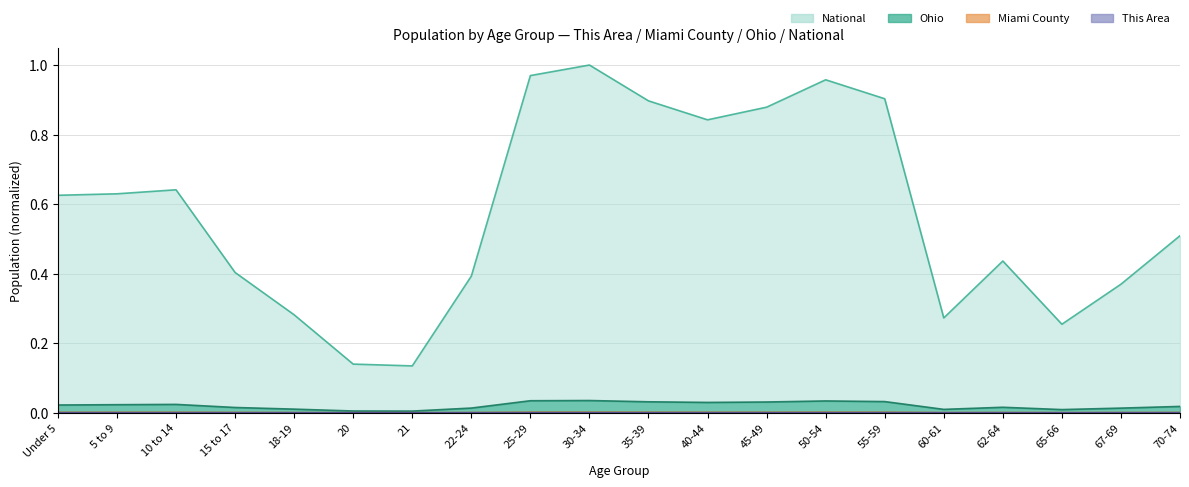

What is the highest value of the National series?

1.0